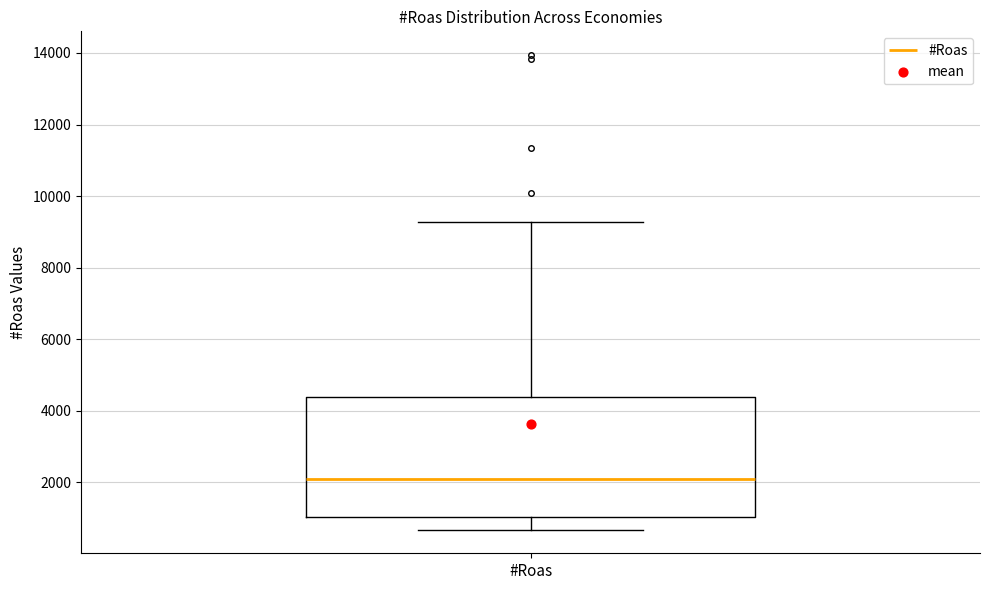

Where is the upper edge of the box for #Roas on the y-axis? The values are not printed on the chart, so give them approximately, as read against the axis.

4400